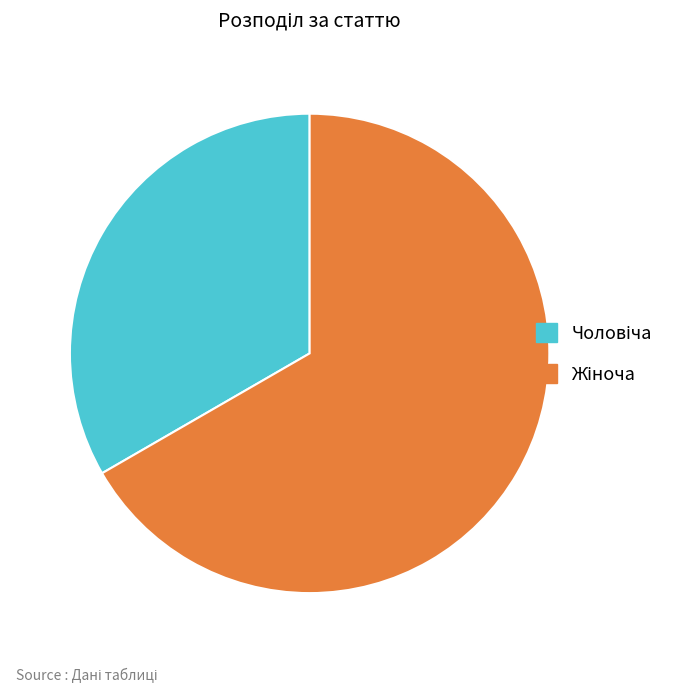

Is there a majority slice in this chart?

Yes